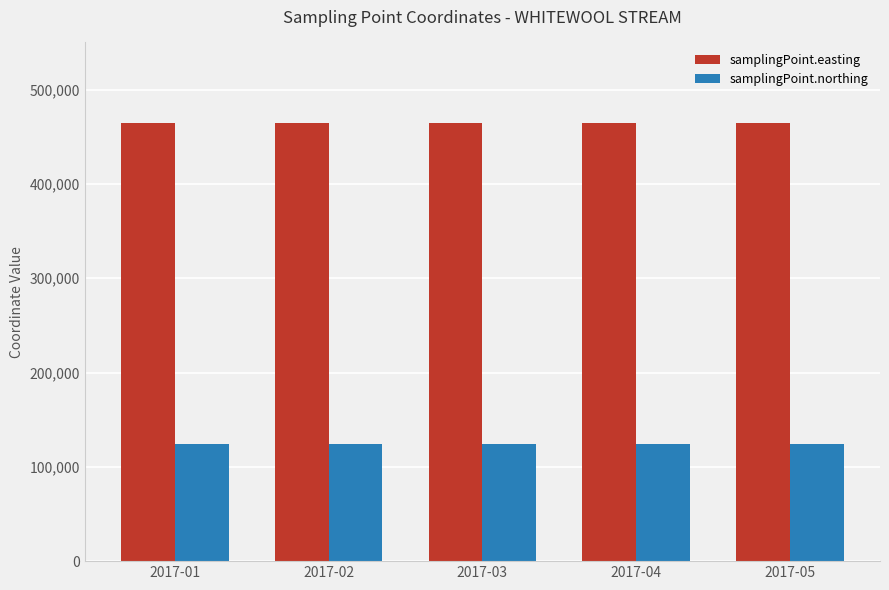

Reading right to left, list all the values displayed in this chart.

samplingPoint.easting: 2017-05=465079	2017-04=465079	2017-03=465079	2017-02=465079	2017-01=465079
samplingPoint.northing: 2017-05=123921	2017-04=123921	2017-03=123921	2017-02=123921	2017-01=123921